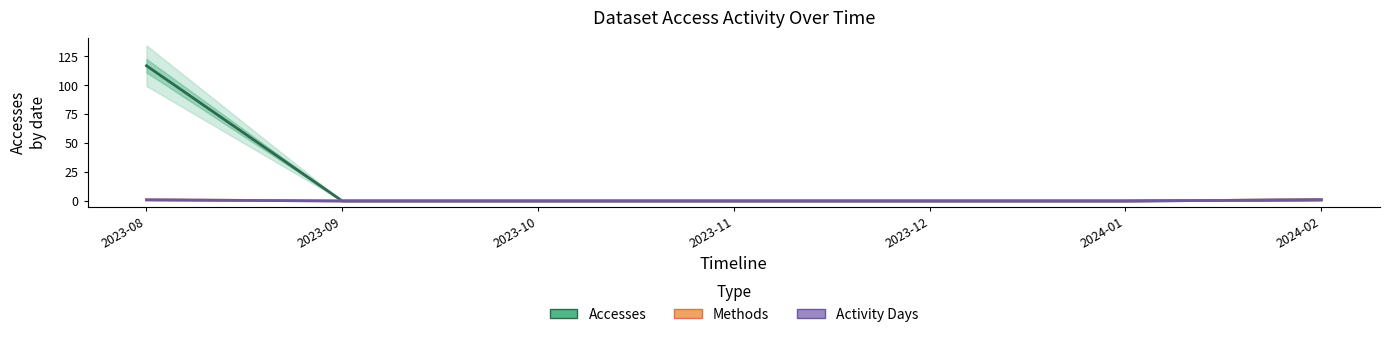

True or false: Activity Days has more than 2 points higher than both neighbors.

False